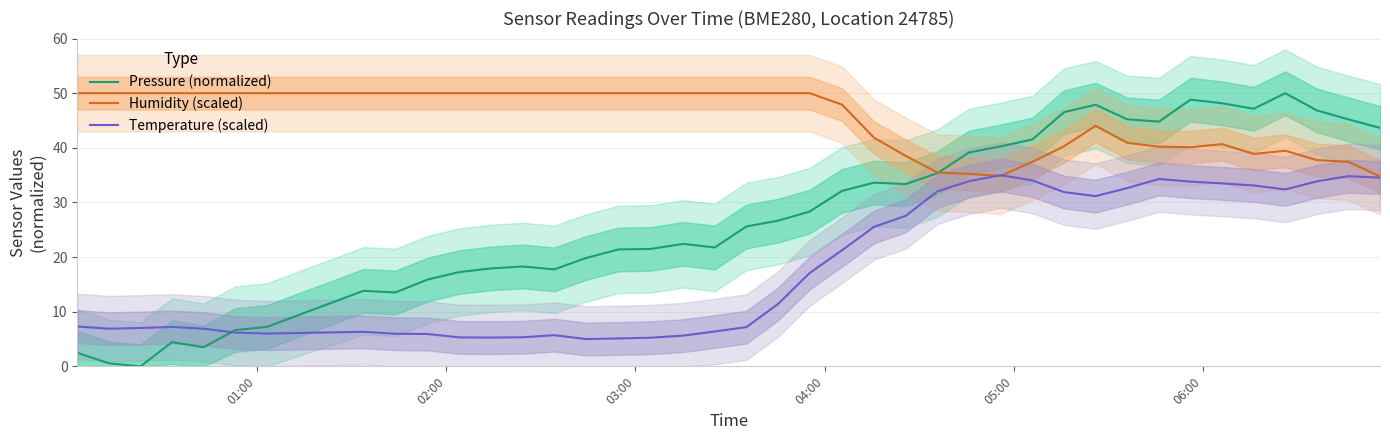

What is the highest value of the Pressure (normalized) series?

50.0